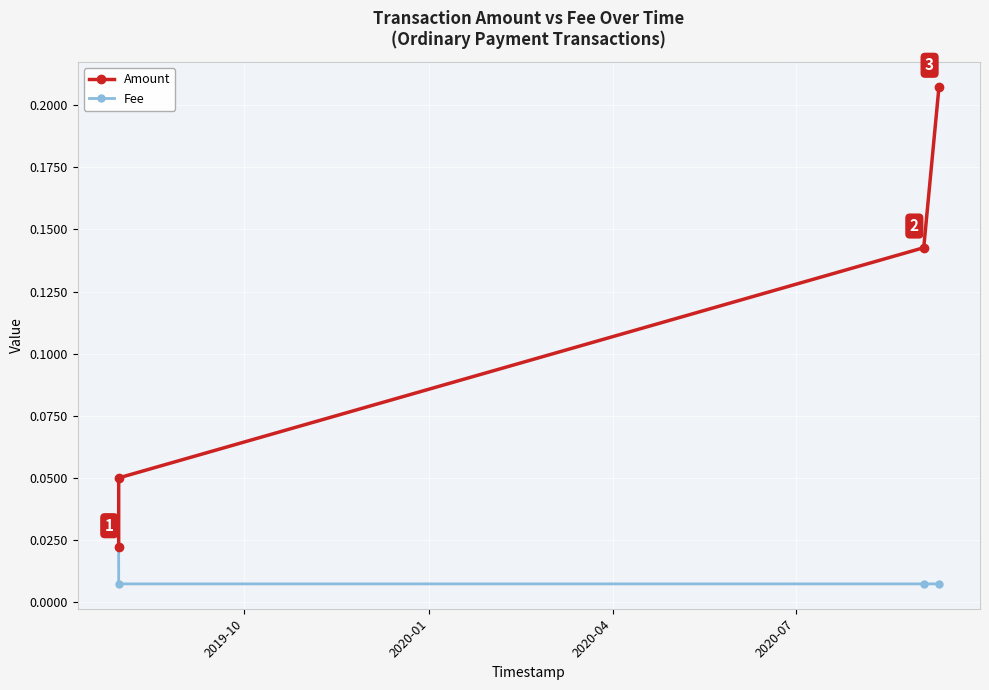

List the series in order of their overall mean, highest first.

Amount, Fee